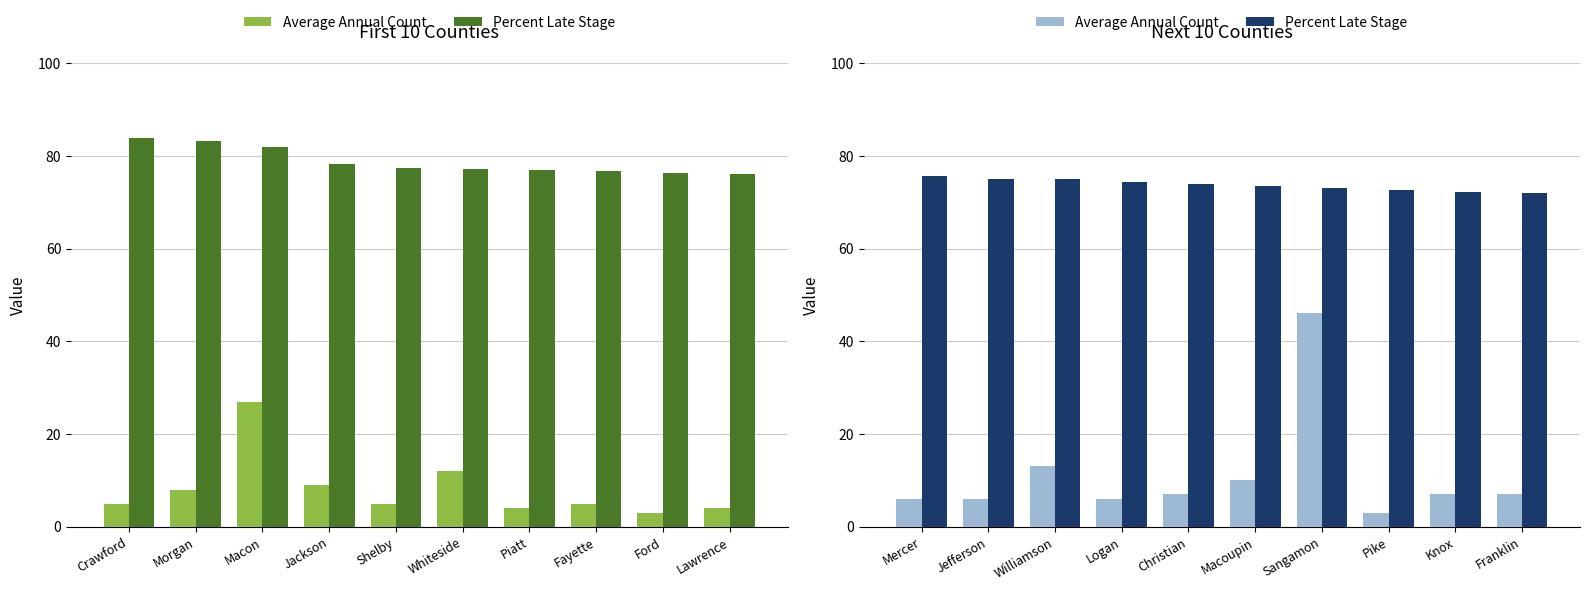

Is the value of Average Annual Count at Christian greater than the value of Percent Late Stage at Christian?

No